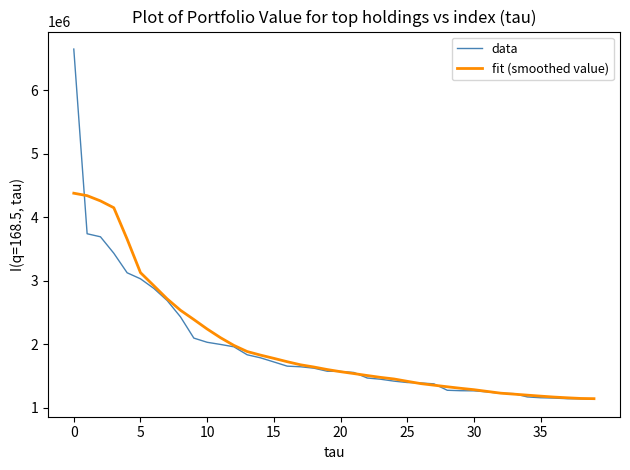

What is the minimum value shown in the chart?

1133000